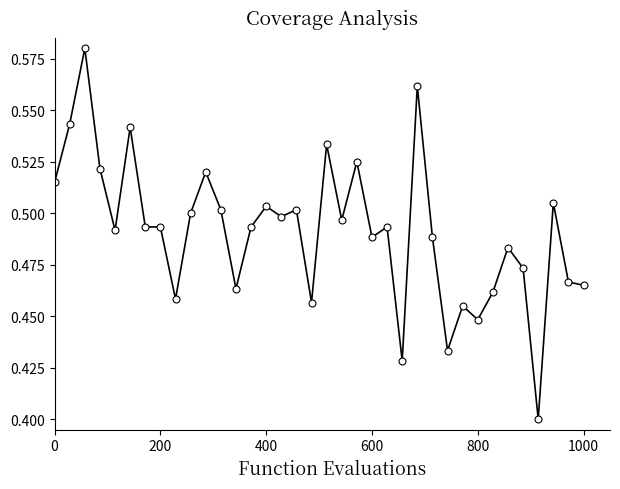

True or false: the data has more than 0 interior local peaks.

True